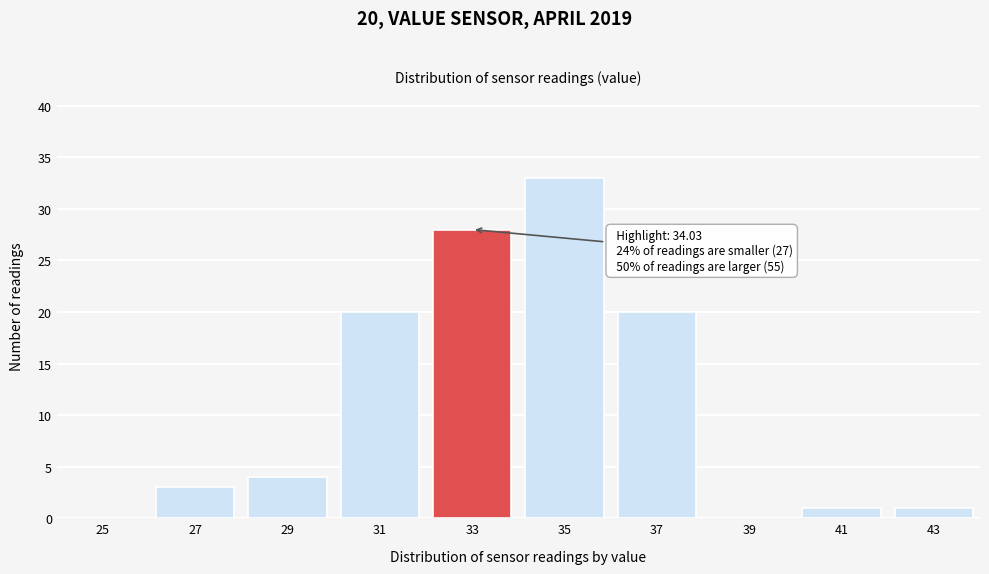

Reading left to right, transcribe all the data shown in this chart.

25=0	27=3	29=4	31=20	33=28	35=33	37=20	39=0	41=1	43=1